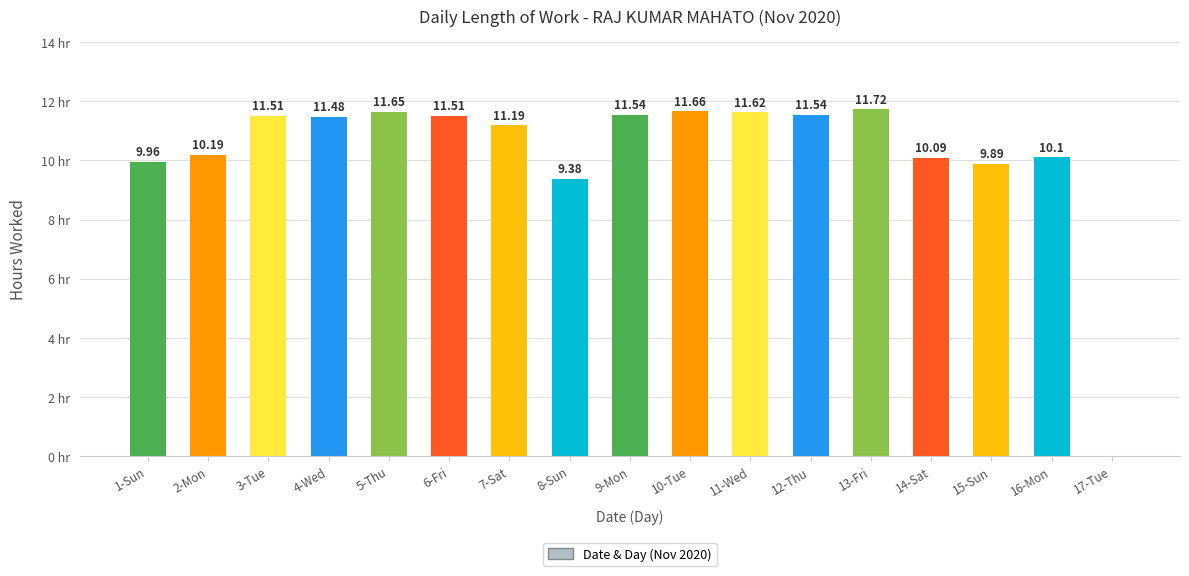

Between 12-Thu and 14-Sat, which is larger?

12-Thu